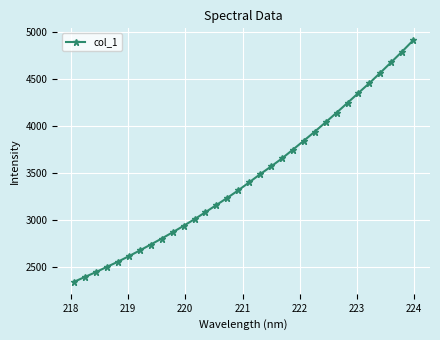

How many lines are shown in the chart?

1